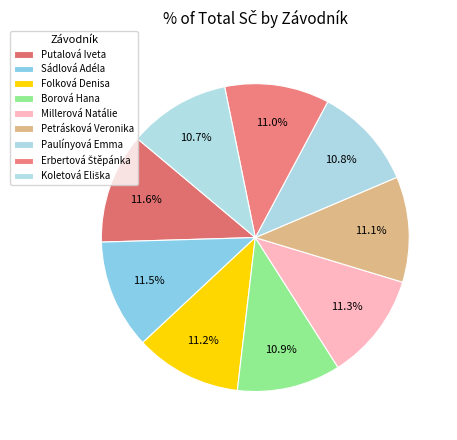

Is there any slice that represents more than half of the pie?

No